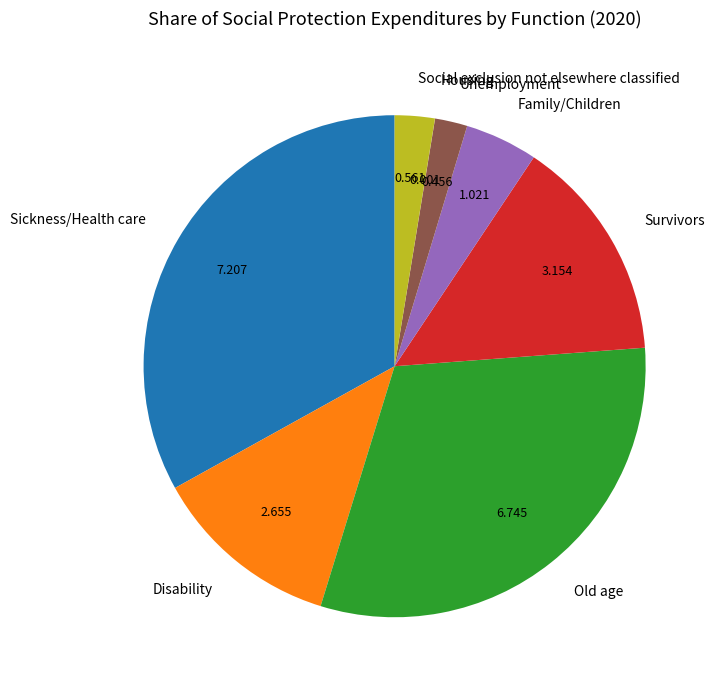

Do Old age and Social exclusion not elsewhere classified together represent more than half of the pie?

No